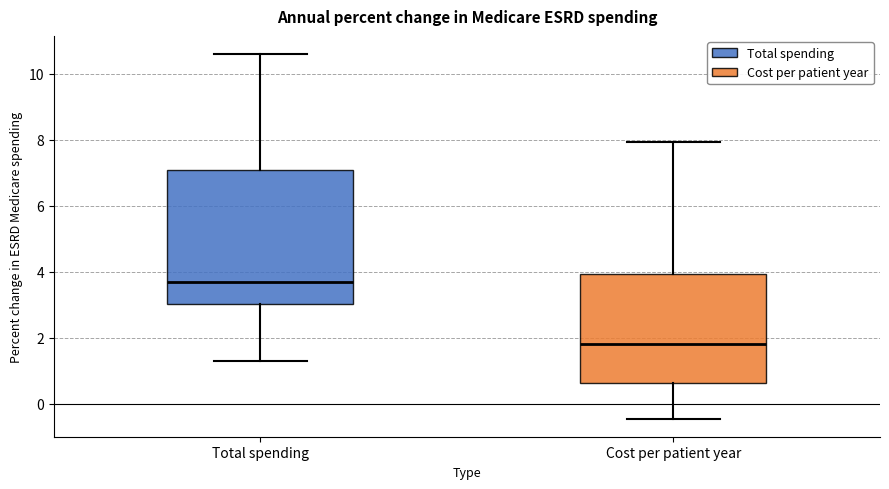

Comparing the boxes themselves (not the whiskers), which one is the tallest?

Total spending